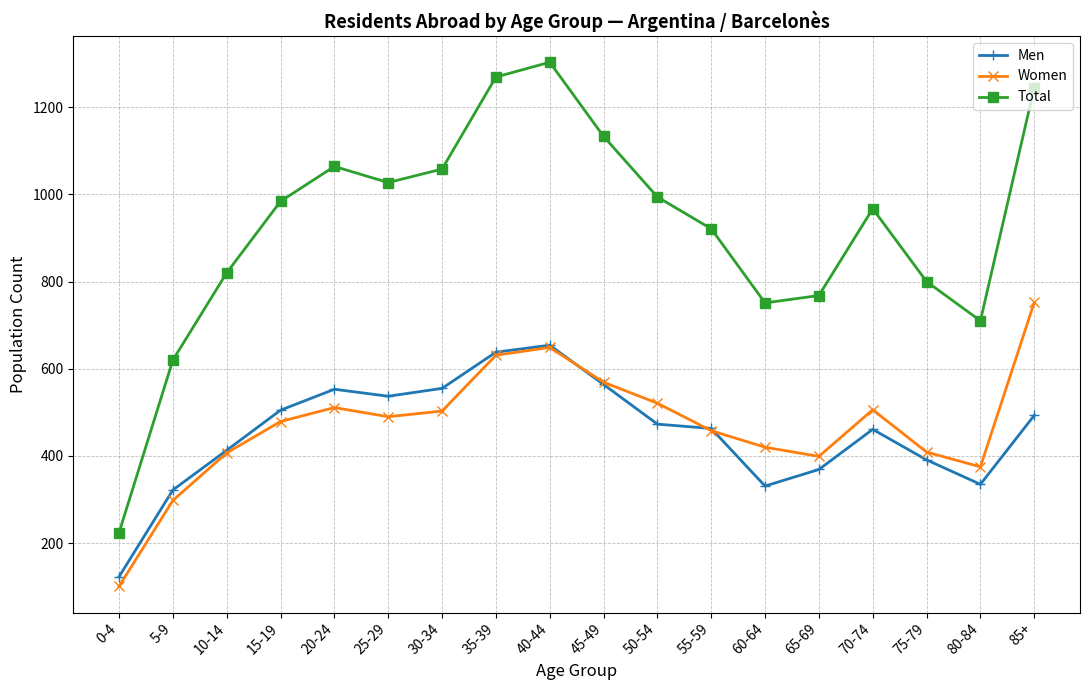

True or false: Total and Men cross at least once.

False